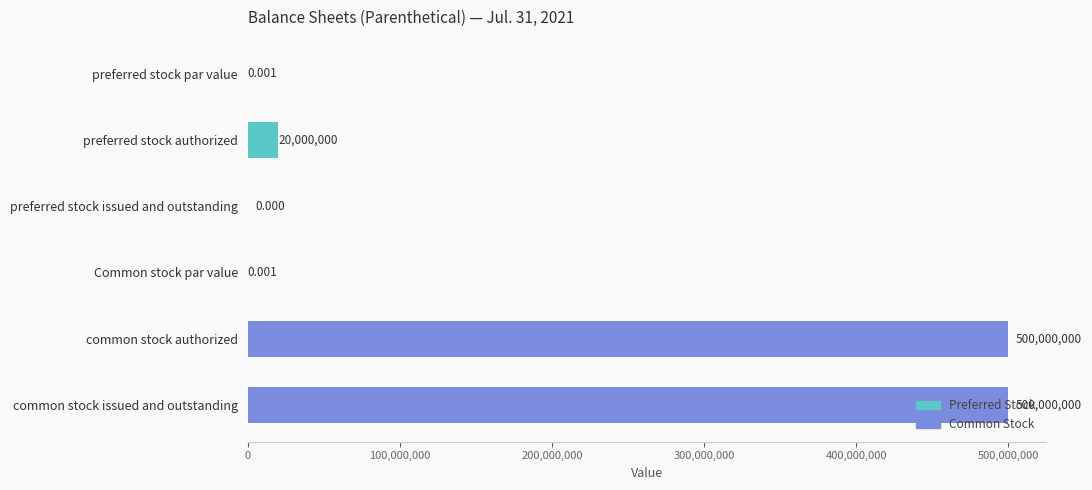

Where is the data nearest to the value 250000000?

preferred stock authorized